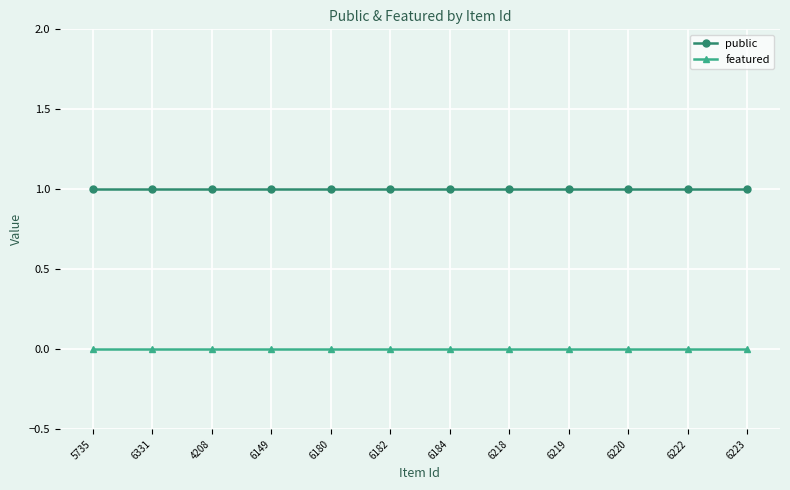

What is the total value across all series at 6222?

1